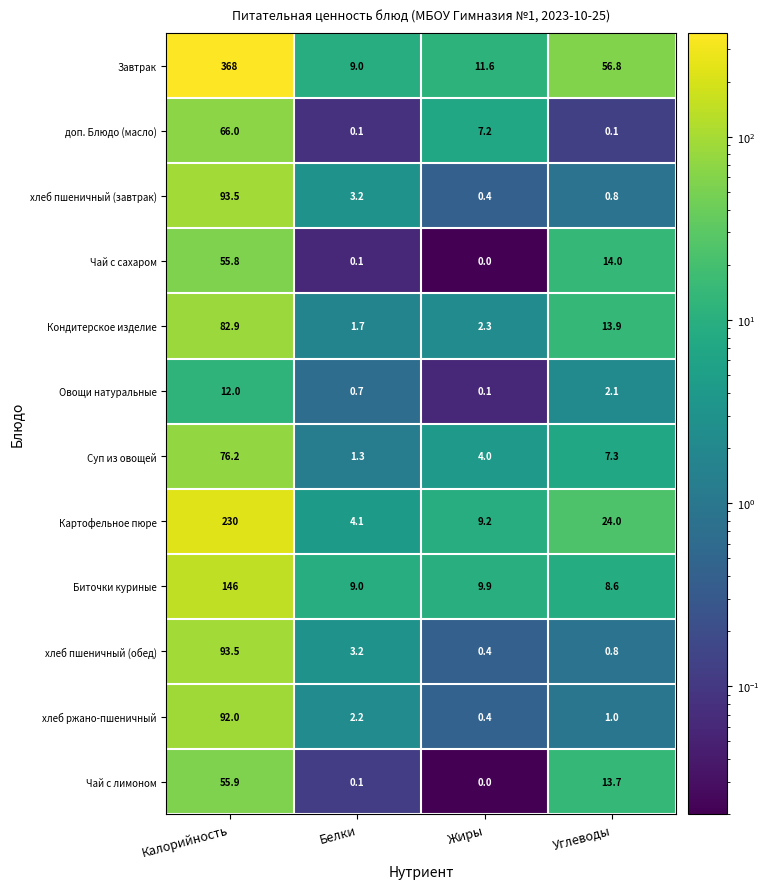

At how many categories does at least one series exceed 73?

1